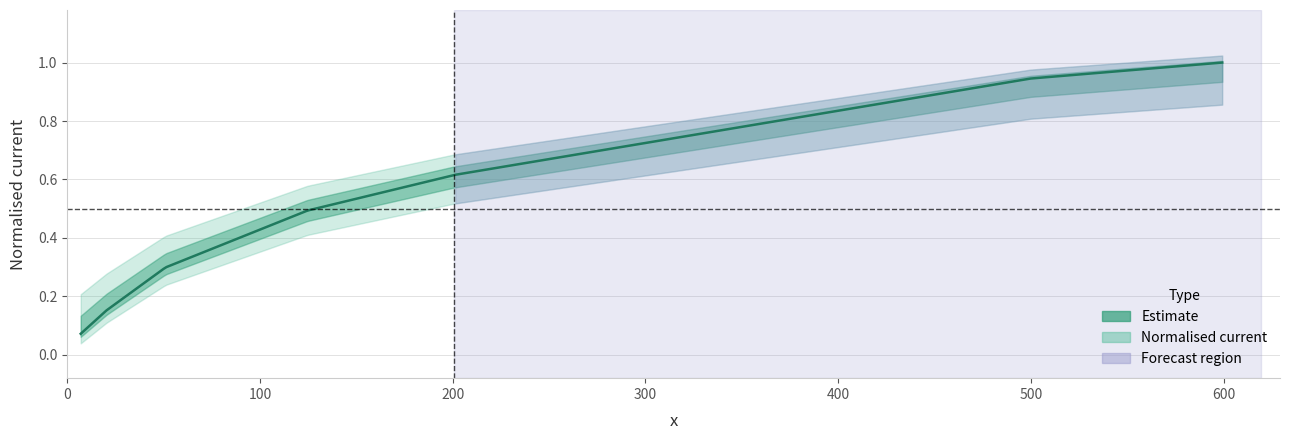

What is the label of the 6th point from the right?

20.45